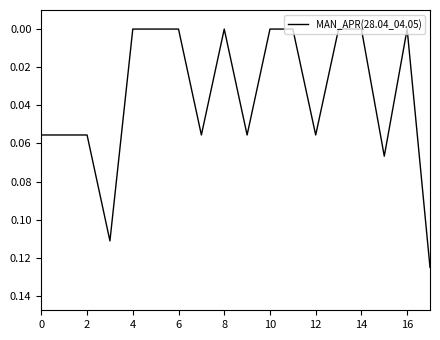

Does the chart display data point markers on the line(s)?

No